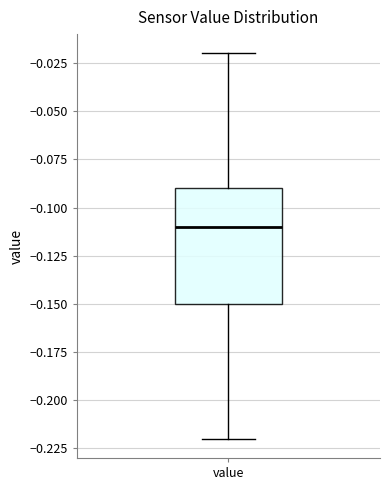

Read this box plot against the y-axis: the position of the median line, the range covered by the box, and the ends of both whiskers. The values are not printed on the chart, so give them approximately, as read against the axis.

median -0.11, box -0.15 to -0.09, whiskers -0.22 to -0.02